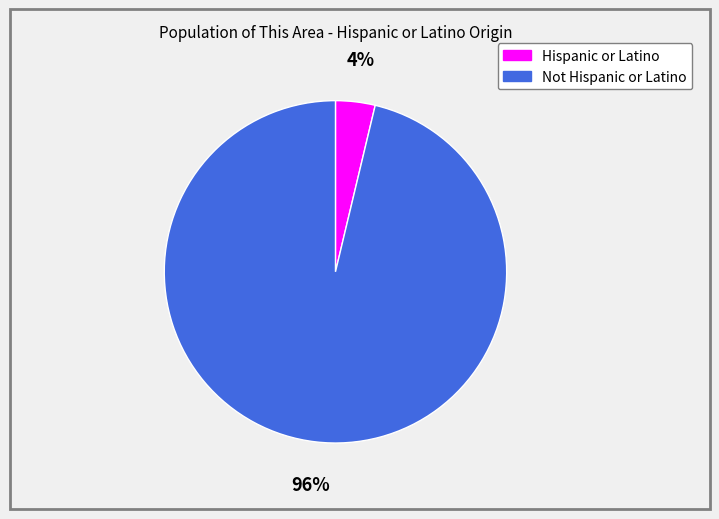

Is the sum of Hispanic or Latino and Not Hispanic or Latino greater than half?

Yes